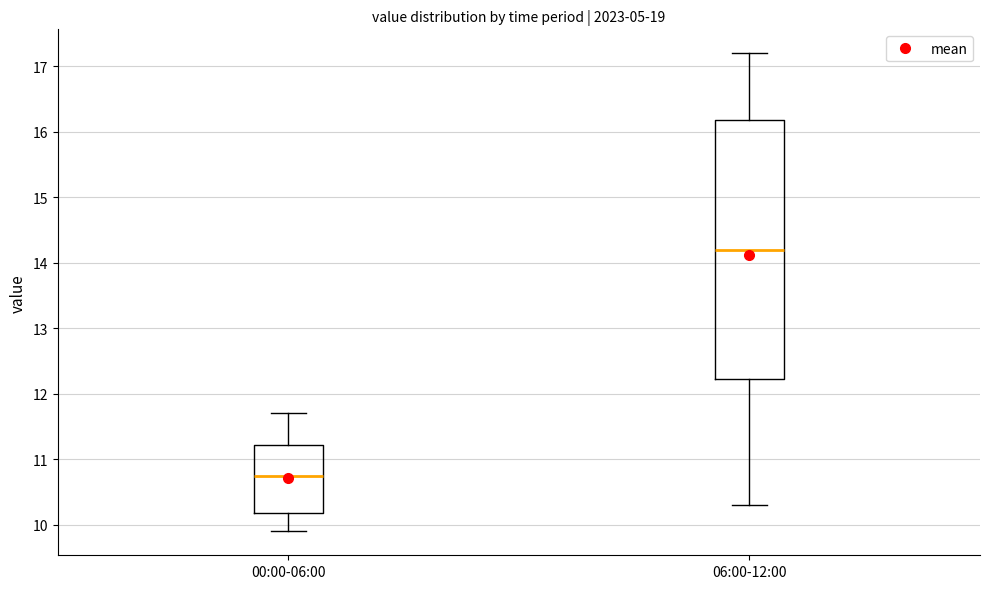

Comparing the boxes themselves (not the whiskers), which one is the tallest?

06:00-12:00